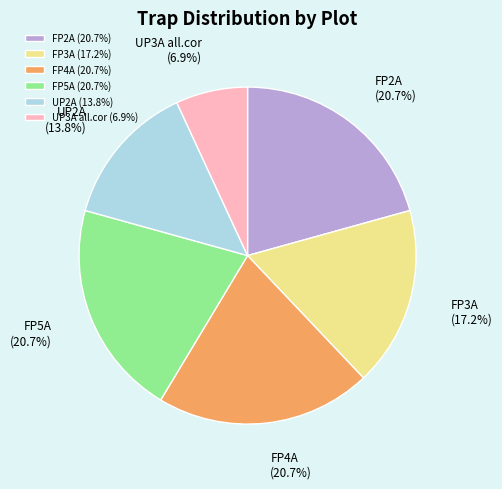

Which slice is the smallest?

UP3A all.cor